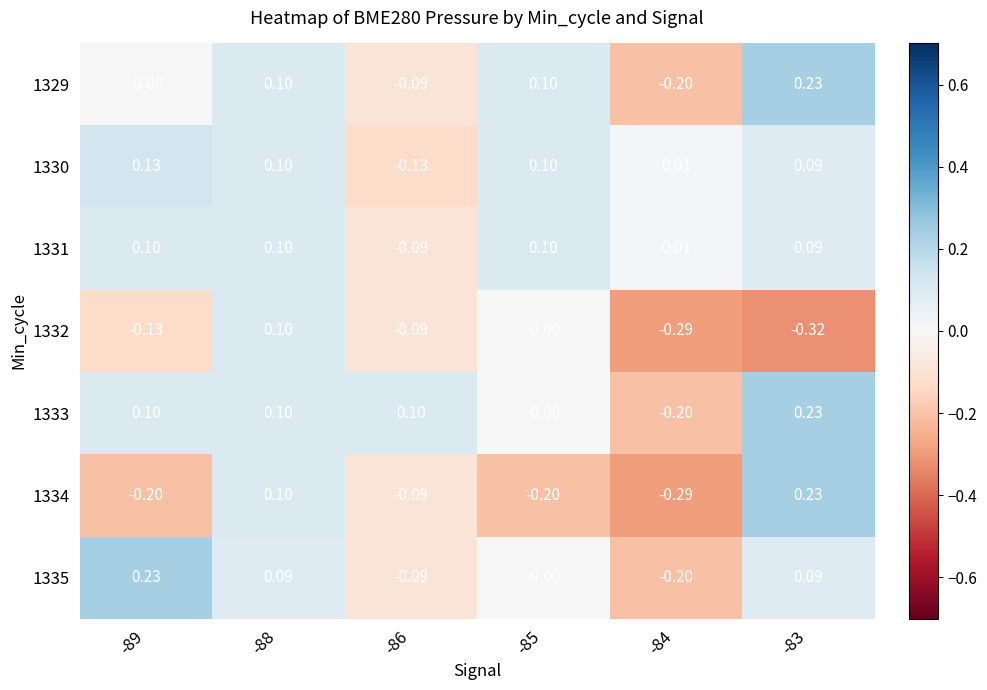

At which category is the sum across all series the highest?

-88